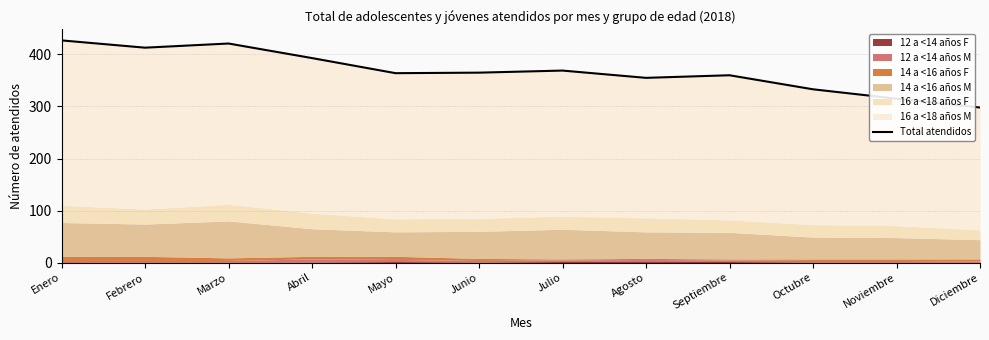

How many values are below 365?

6